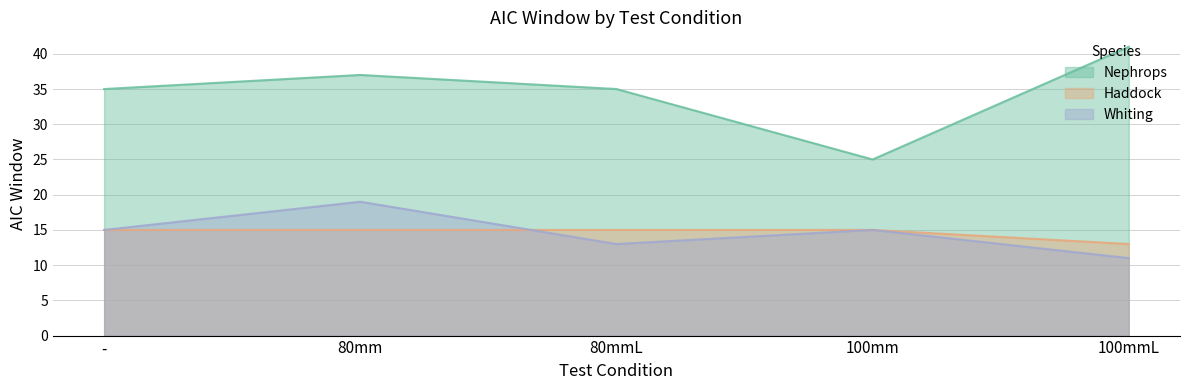

At how many categories does at least one series exceed 38?

1